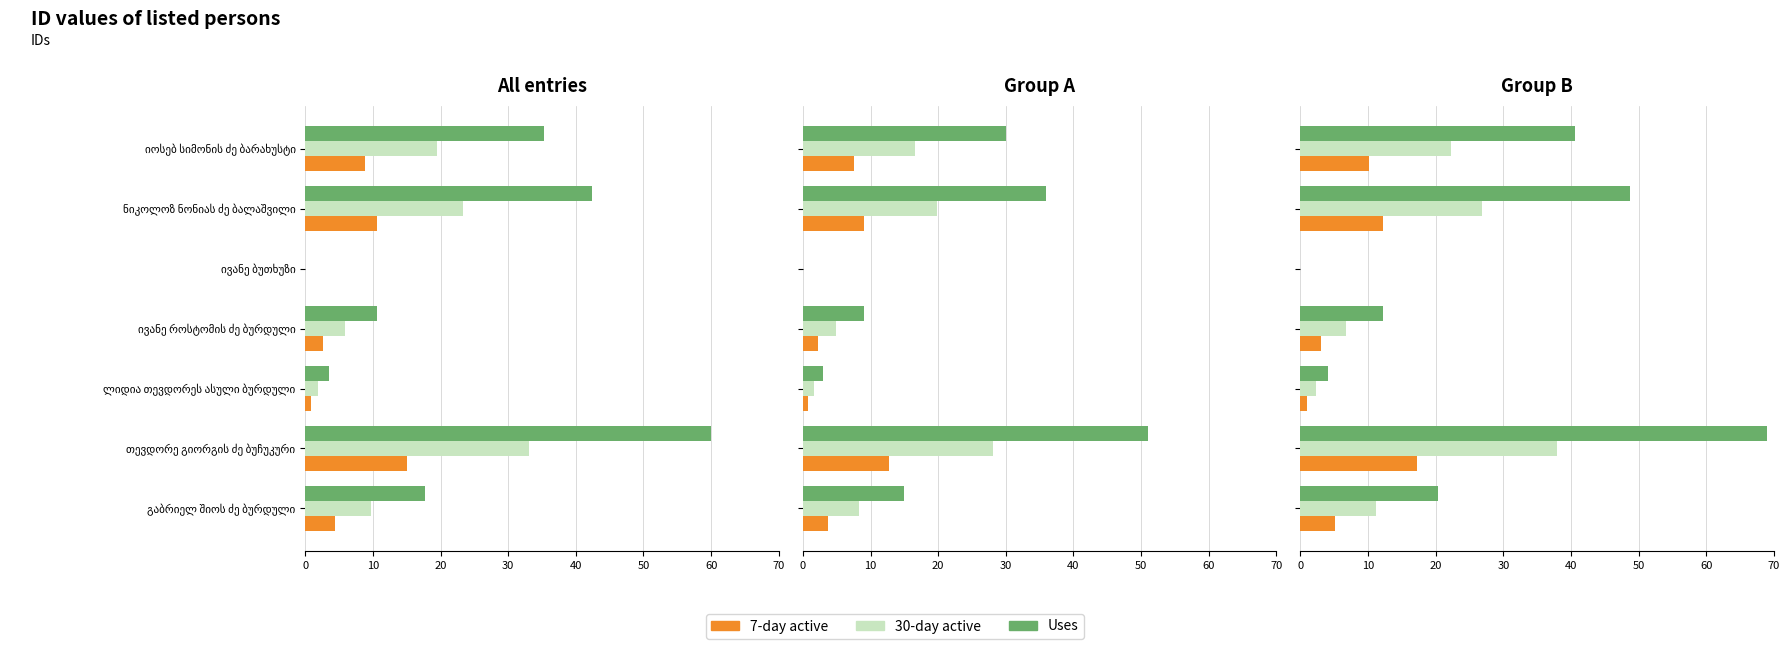

At იოსებ სიმონის ძე ბარახუსტი, list the series in order from smallest to largest.

7-day active, 30-day active, Uses